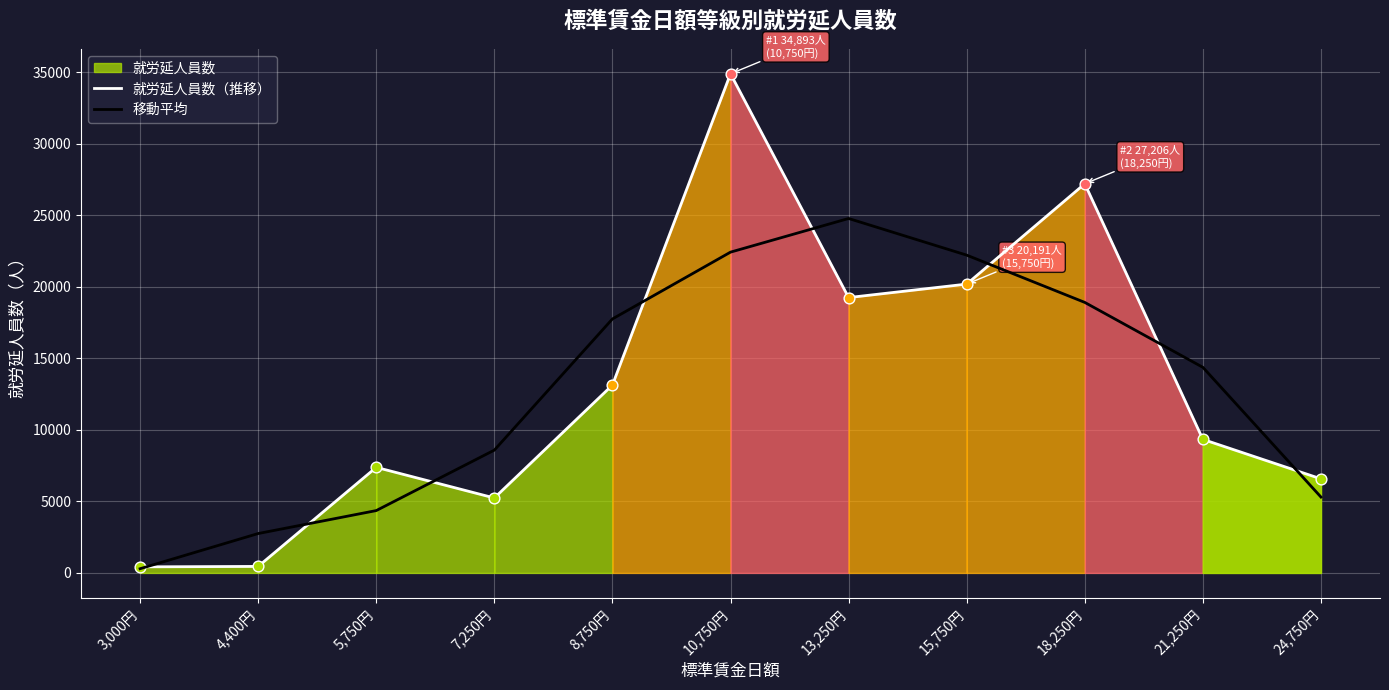

Which series contains the lowest Y value?

移動平均